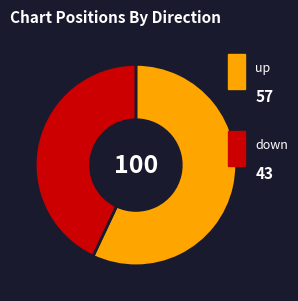

Does any single category account for the majority?

Yes